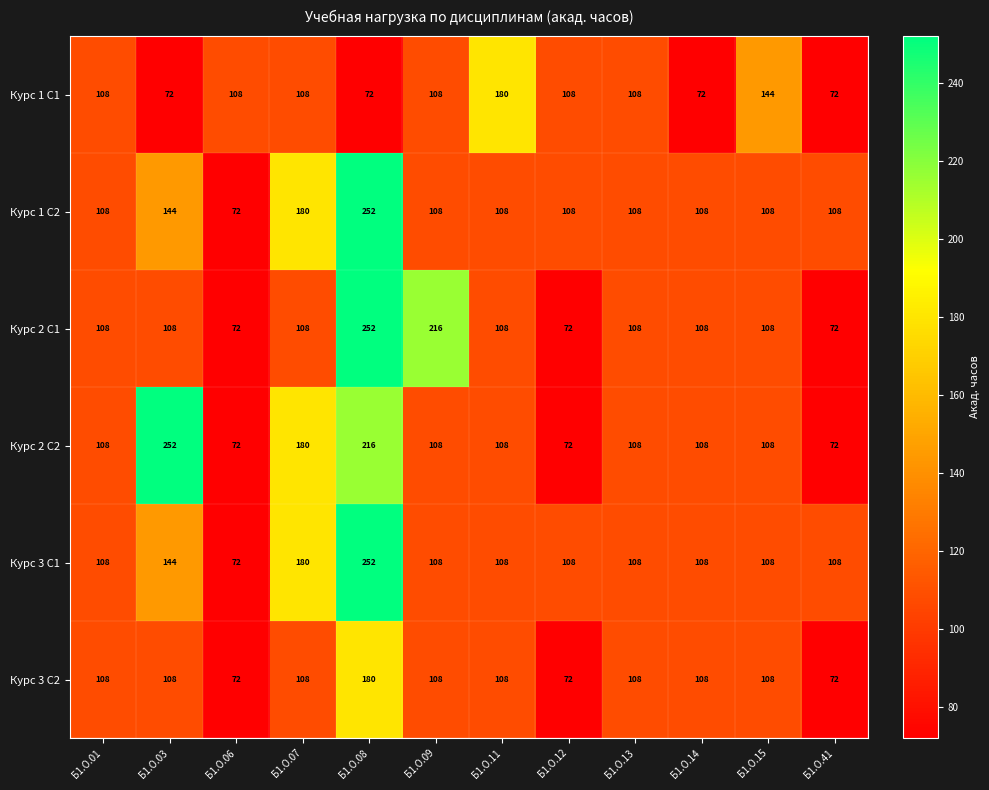

The Курс 2 С2 series shows 108 at Б1.О.11. True or false?

True